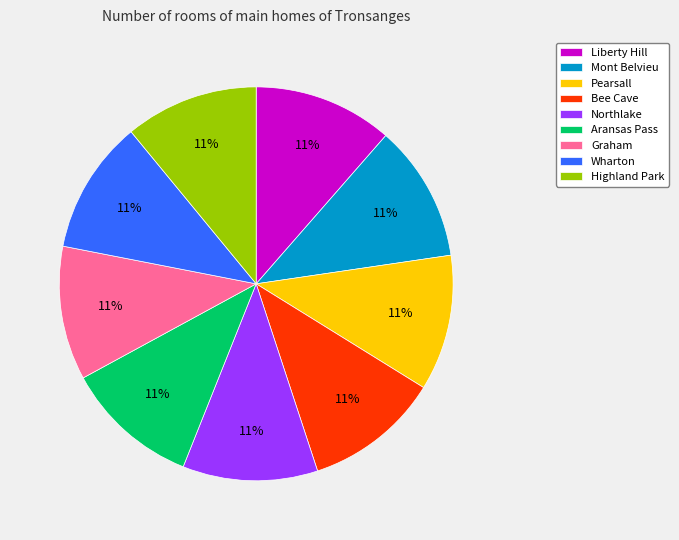

How many segments does this pie chart have?

9